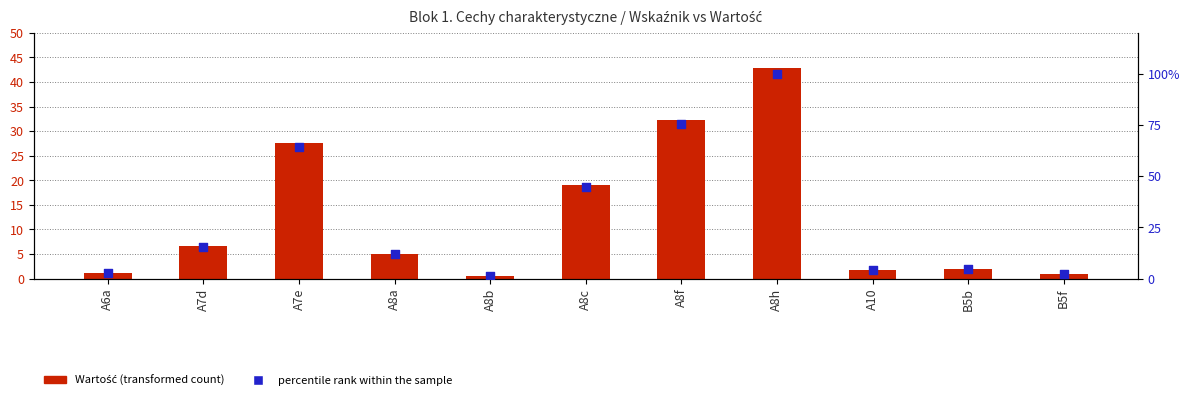

Which series contains the lowest Y value?

Wartość